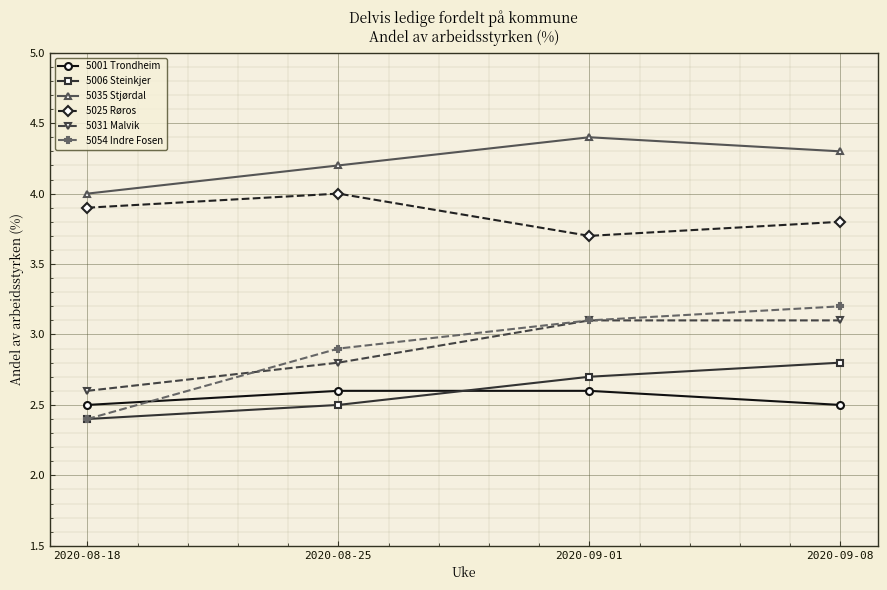

True or false: 5031 Malvik and 5006 Steinkjer cross at least once.

False